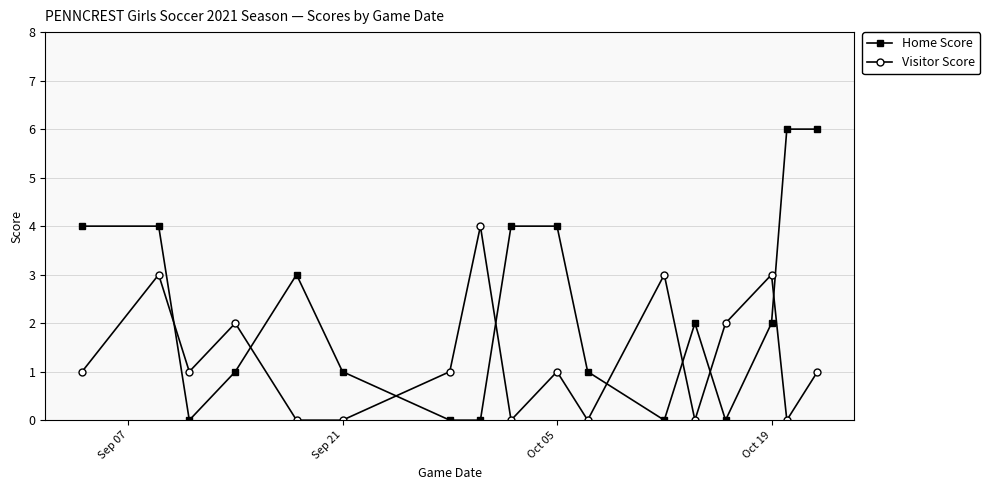

Rank the series by their average value, from highest to lowest.

Home Score, Visitor Score